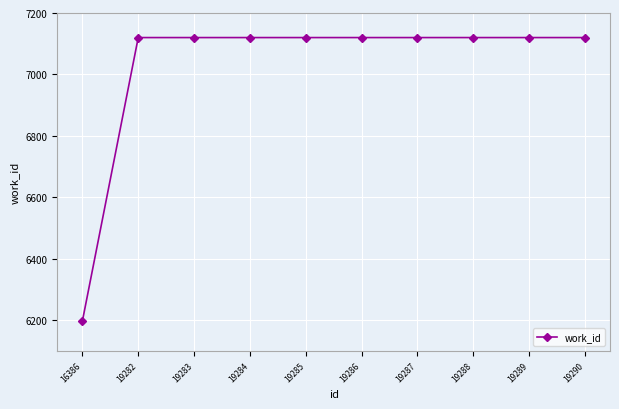

What is the value of the 5th point from the left?

7120